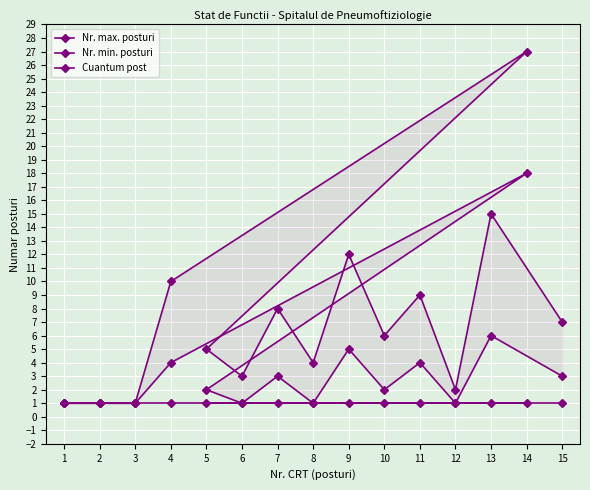

What are all the series names shown in the legend?

Nr. max. posturi, Nr. min. posturi, Cuantum post